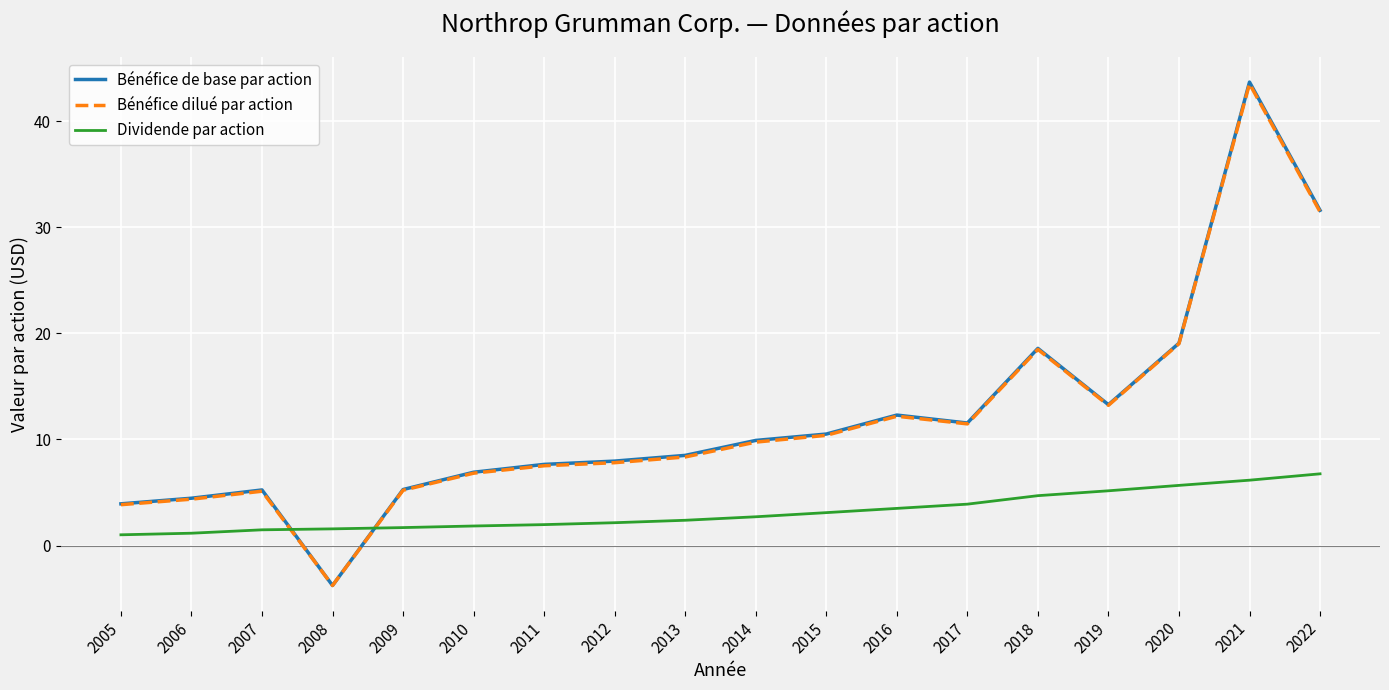

How many lines are shown in the chart?

3